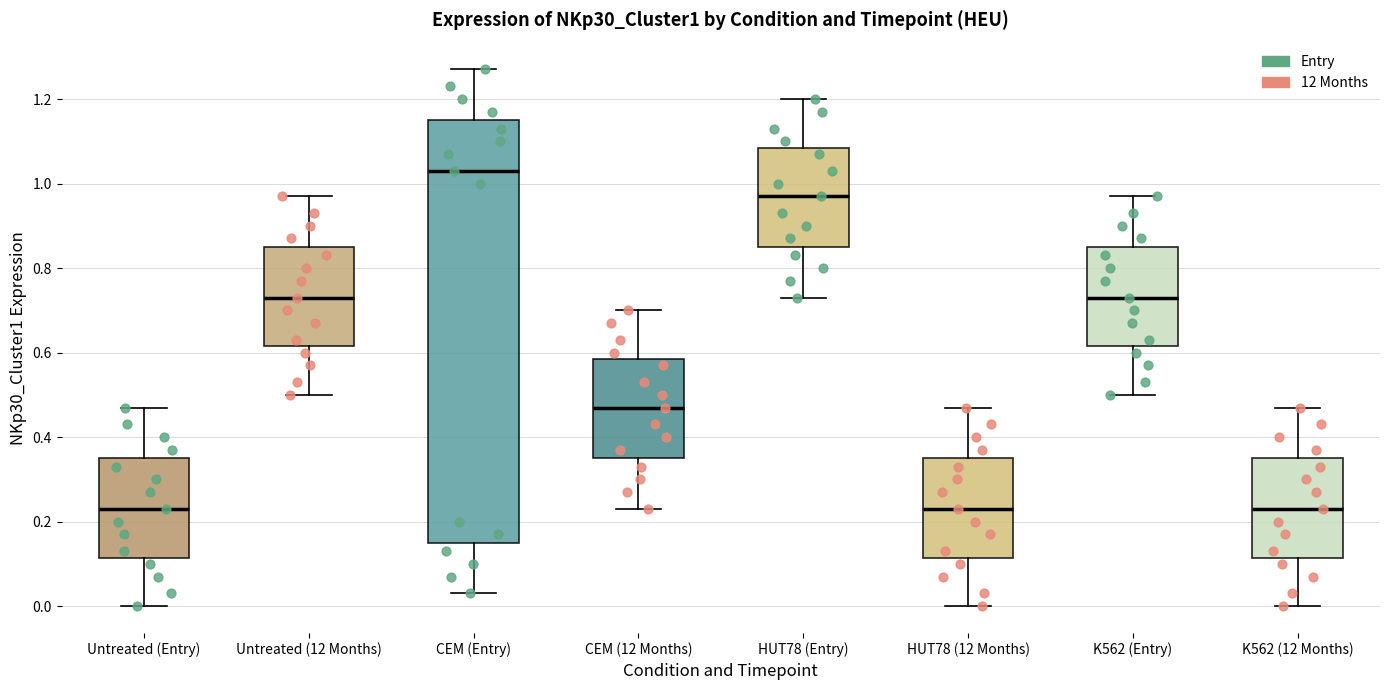

Where is the lower edge of the box for CEM (12 Months) on the y-axis? The values are not printed on the chart, so give them approximately, as read against the axis.

0.36